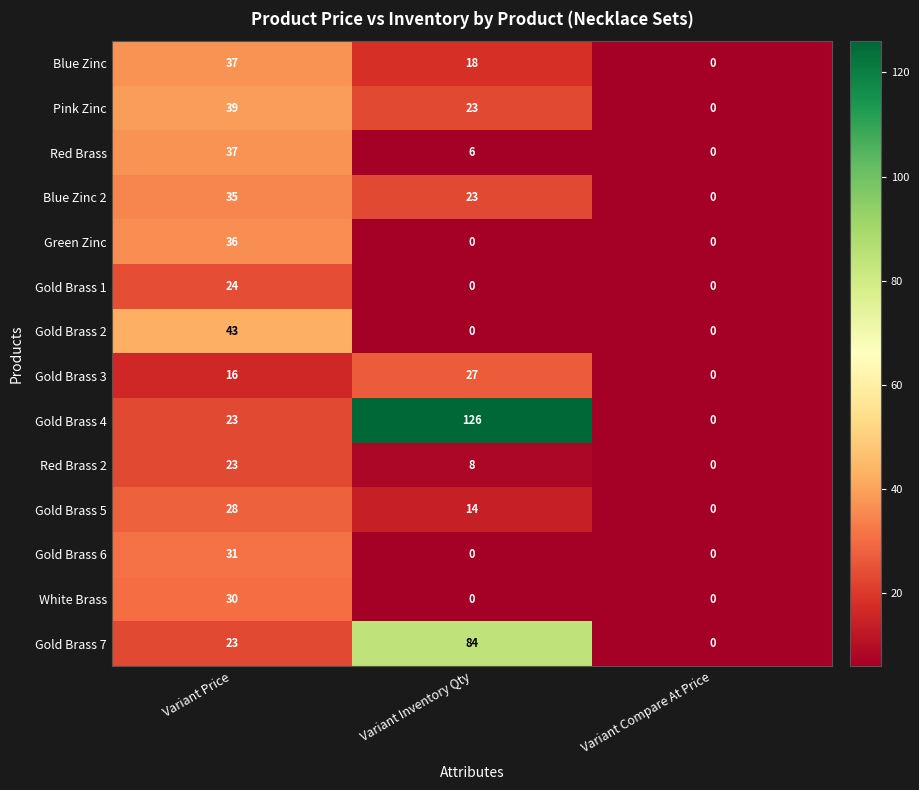

The value of Gold Brass 7 at Variant Inventory Qty is 138. True or false?

False